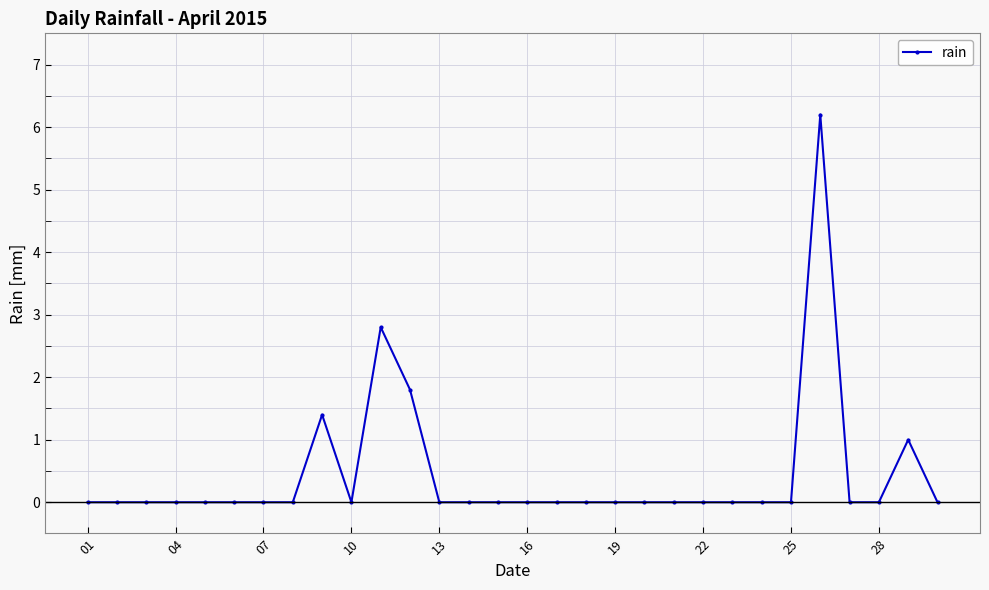

True or false: the data has more than 1 interior local peaks.

True